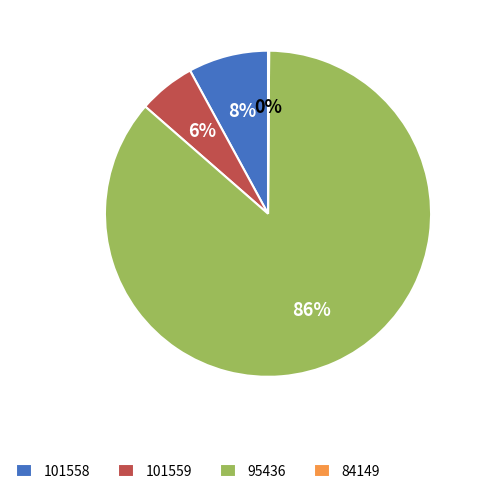

Is the sum of 95436 and 101559 greater than half?

Yes